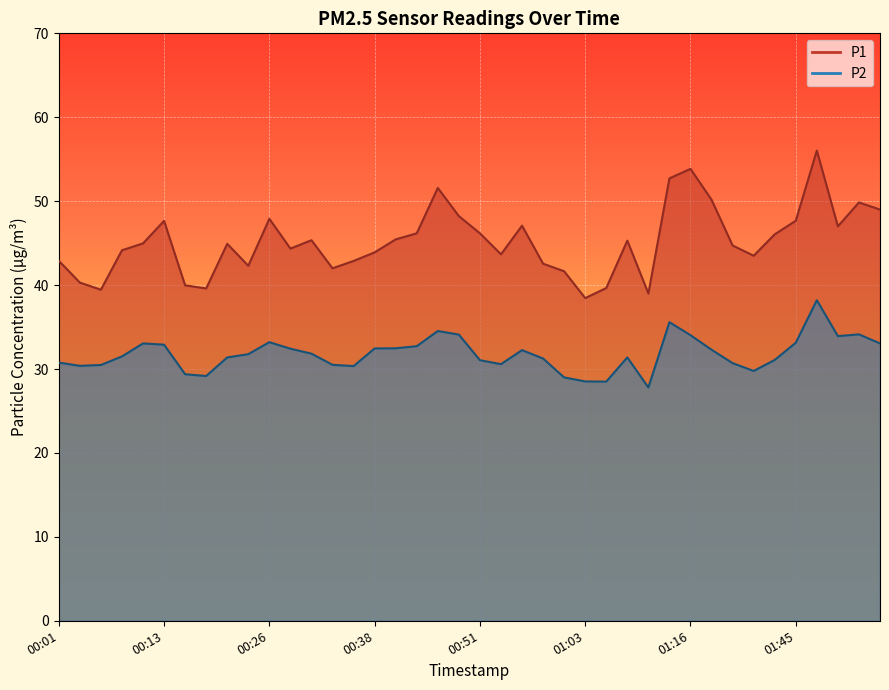

At which label does P2 reach its peak?

01:54